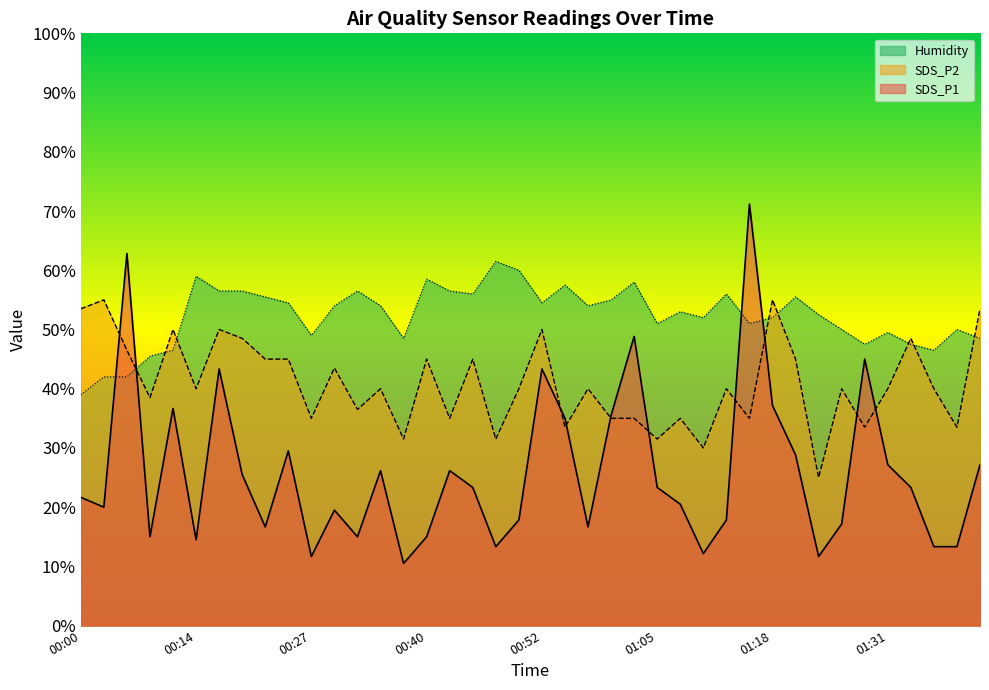

Reading left to right, list all the values displayed in this chart.

SDS_P1: 00:00=21.7	00:03=20.0	00:06=62.8	00:09=15.0	00:11=36.7	00:14=14.5	00:16=43.3	00:19=25.5	00:21=16.7	00:24=29.5	00:27=11.7	00:29=19.5	00:32=15.0	00:34=26.2	00:37=10.5	00:40=15.0	00:42=26.2	00:45=23.3	00:47=13.3	00:50=17.8	00:52=43.3	00:55=35.0	00:58=16.7	01:00=35.5	01:03=48.8	01:05=23.3	01:08=20.5	01:11=12.2	01:13=17.8	01:16=71.2	01:18=37.2	01:21=28.8	01:24=11.7	01:26=17.2	01:29=45.0	01:31=27.2	01:34=23.3	01:37=13.3	01:39=13.3	01:42=27.2
SDS_P2: 00:00=53.5	00:03=55.0	00:06=46.5	00:09=38.5	00:11=50.0	00:14=40.0	00:16=50.0	00:19=48.5	00:21=45.0	00:24=45.0	00:27=35.0	00:29=43.5	00:32=36.5	00:34=40.0	00:37=31.5	00:40=45.0	00:42=35.0	00:45=45.0	00:47=31.5	00:50=40.0	00:52=50.0	00:55=33.5	00:58=40.0	01:00=35.0	01:03=35.0	01:05=31.5	01:08=35.0	01:11=30.0	01:13=40.0	01:16=35.0	01:18=55.0	01:21=45.0	01:24=25.0	01:26=40.0	01:29=33.5	01:31=40.0	01:34=48.5	01:37=40.0	01:39=33.5	01:42=53.5
Humidity: 00:00=39.0	00:03=42.0	00:06=42.0	00:09=45.5	00:11=46.5	00:14=59.0	00:16=56.5	00:19=56.5	00:21=55.5	00:24=54.5	00:27=49.0	00:29=54.0	00:32=56.5	00:34=54.0	00:37=48.5	00:40=58.5	00:42=56.5	00:45=56.0	00:47=61.5	00:50=60.0	00:52=54.5	00:55=57.5	00:58=54.0	01:00=55.0	01:03=58.0	01:05=51.0	01:08=53.0	01:11=52.0	01:13=56.0	01:16=51.0	01:18=52.0	01:21=55.5	01:24=52.5	01:26=50.0	01:29=47.5	01:31=49.5	01:34=47.5	01:37=46.5	01:39=50.0	01:42=48.5